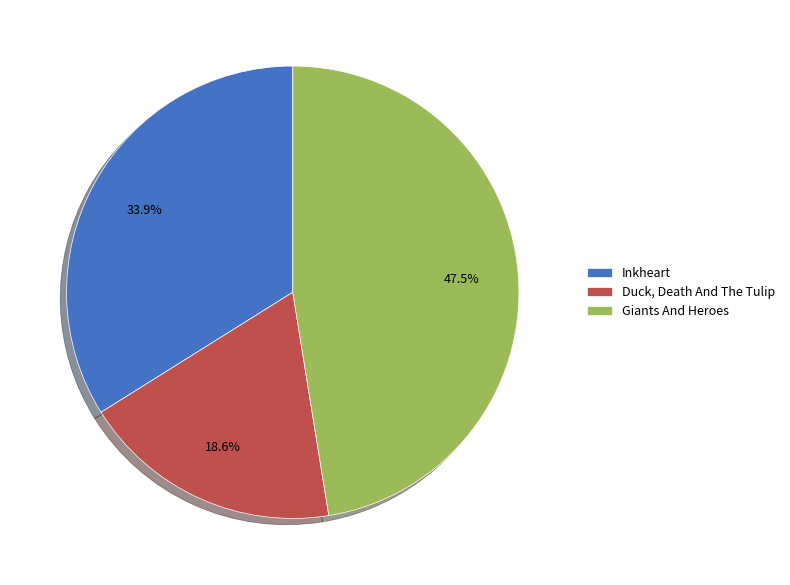

What is the largest slice in the pie chart?

Giants And Heroes